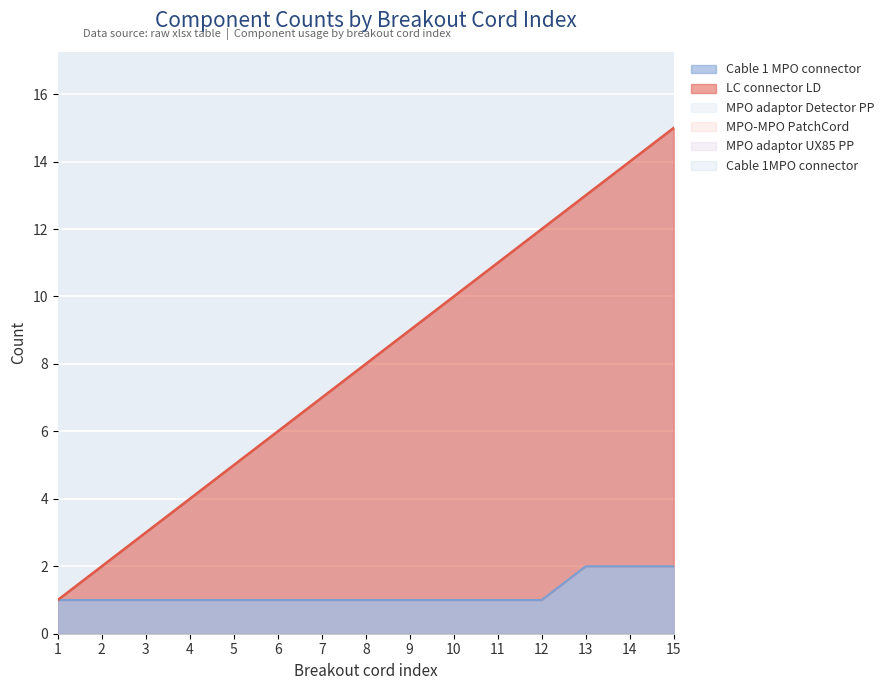

What is the sum of all MPO adaptor UX85 PP values?

18